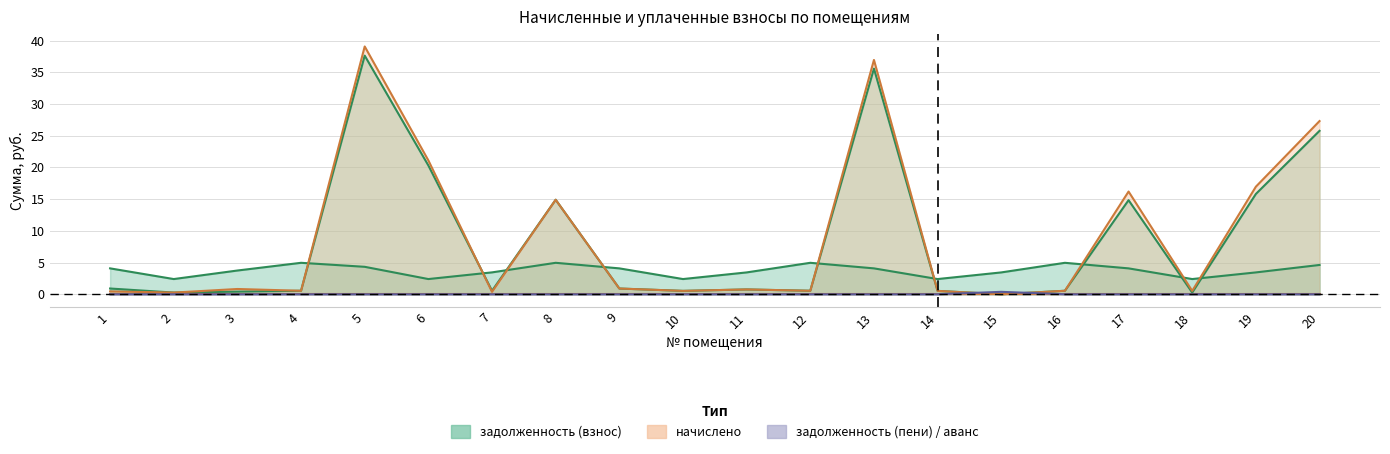

At which label does задолженность (взнос) reach its minimum?

15